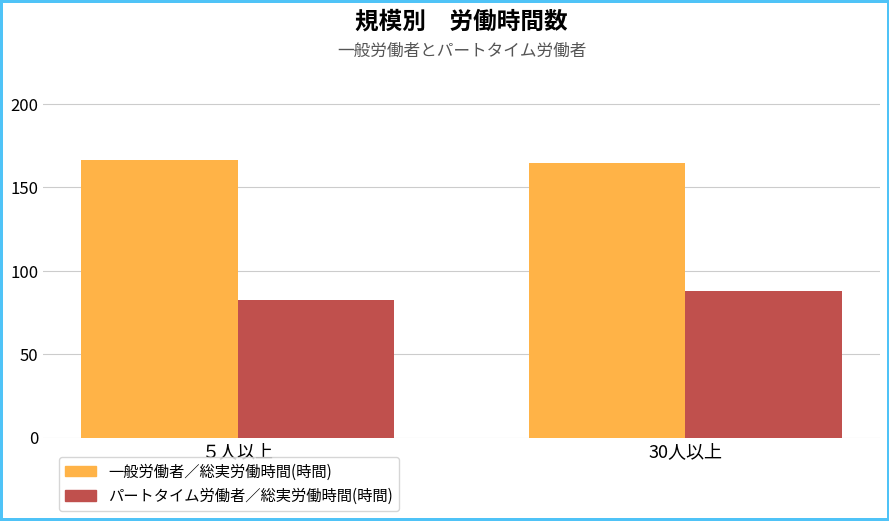

Is it true that 一般労働者／総実労働時間(時間) equals 164.8 at 30人以上?

True